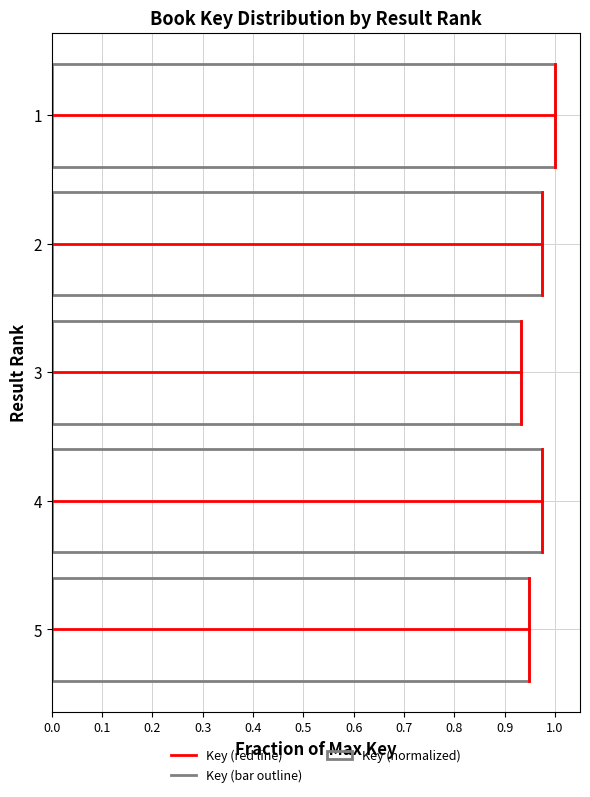

The value at 4 is 0.2. True or false?

False